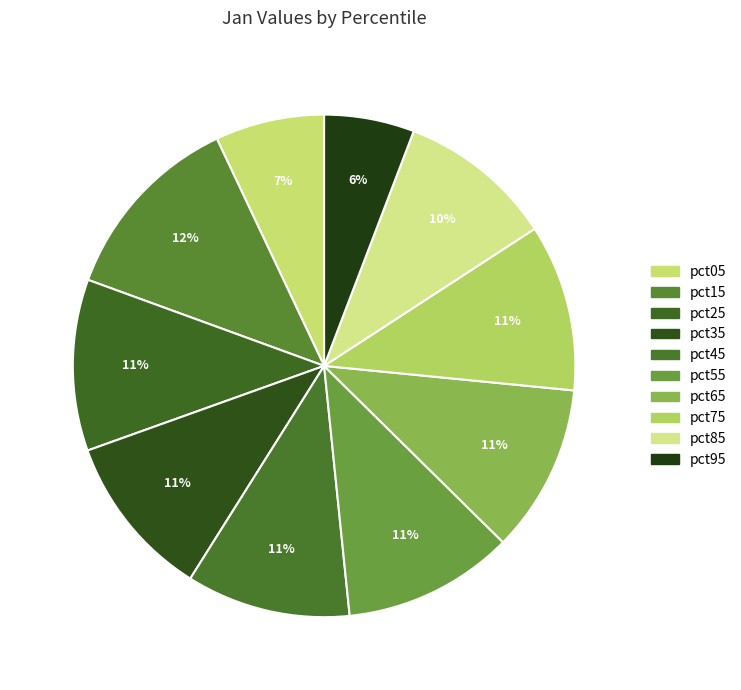

Is the sum of pct85 and pct95 greater than half?

No